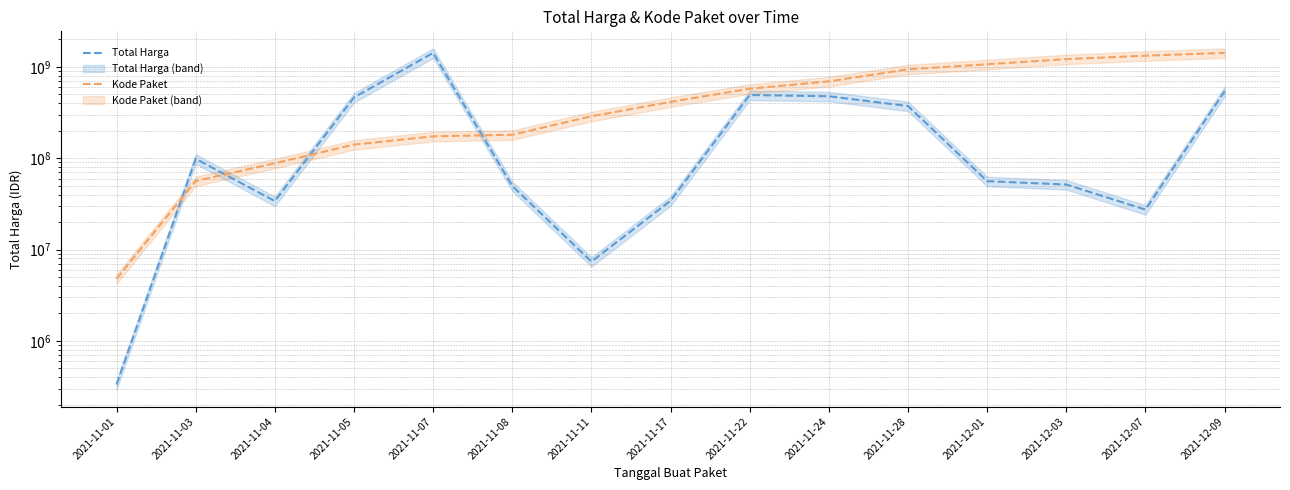

Reading left to right, extract all data points from this chart.

Total Harga: 333600.0	98772570.0	34000000.0	464002100.0	1425867900.0	49730040.0	7401240.0	34292000.0	493000000.0	477600000.0	373404000.0	56152800.0	51601000.0	27412000.0	541071000.0
Kode Paket: 4798534.2	56351752.2	88214433.2	141184459.7	173977890.9	181072275.5	288439478.9	414825010.9	577333991.3	695777121.8	942136351.2	1070786708.6	1218072752.8	1329069881.9	1425867900.0